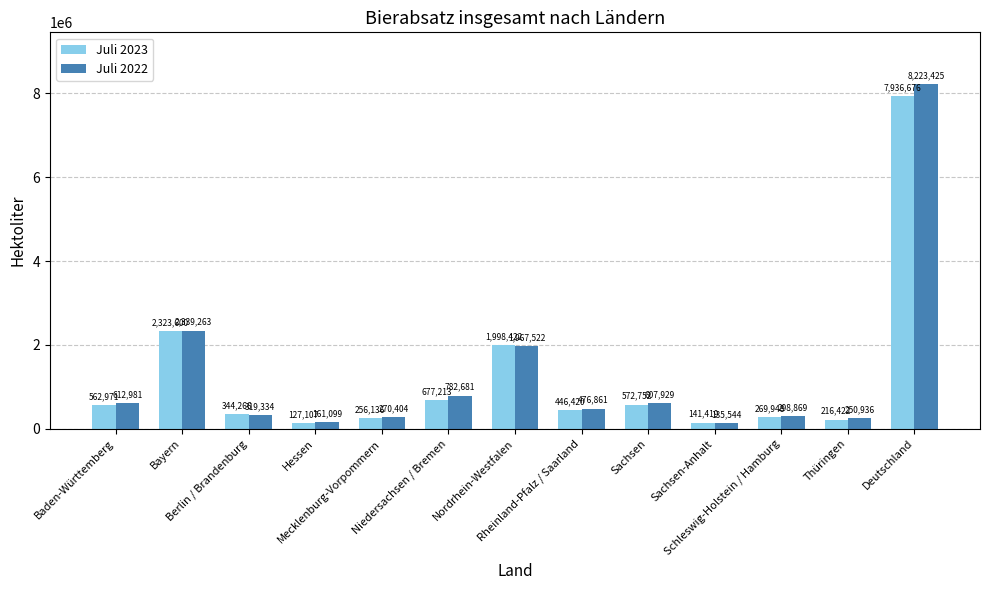

Which series has the largest range (max minus min)?

Juli 2022